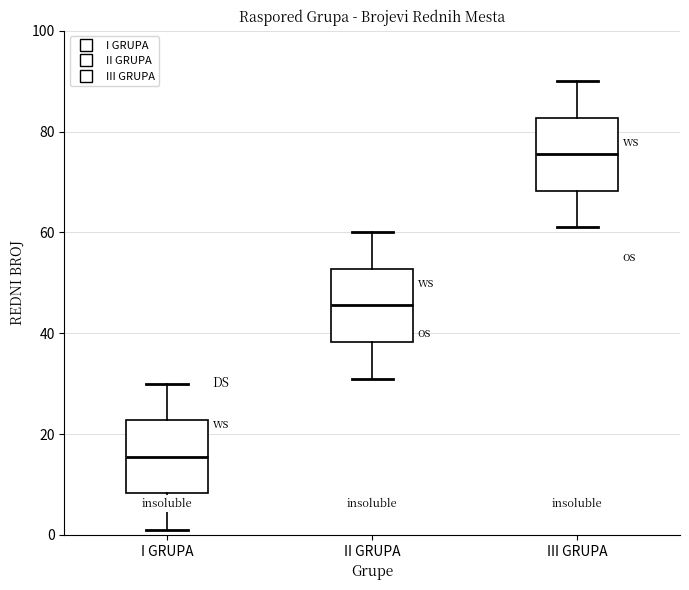

Reading left to right, transcribe this box plot: for each box, give where its median line is, the range the box spans, and where its two whiskers end, as read against the y-axis. The values are not printed on the chart, so give them approximately, as read against the axis.

I GRUPA: median 16, box 8 to 22, whiskers 2 to 30
II GRUPA: median 46, box 38 to 52, whiskers 32 to 60
III GRUPA: median 76, box 68 to 82, whiskers 62 to 90